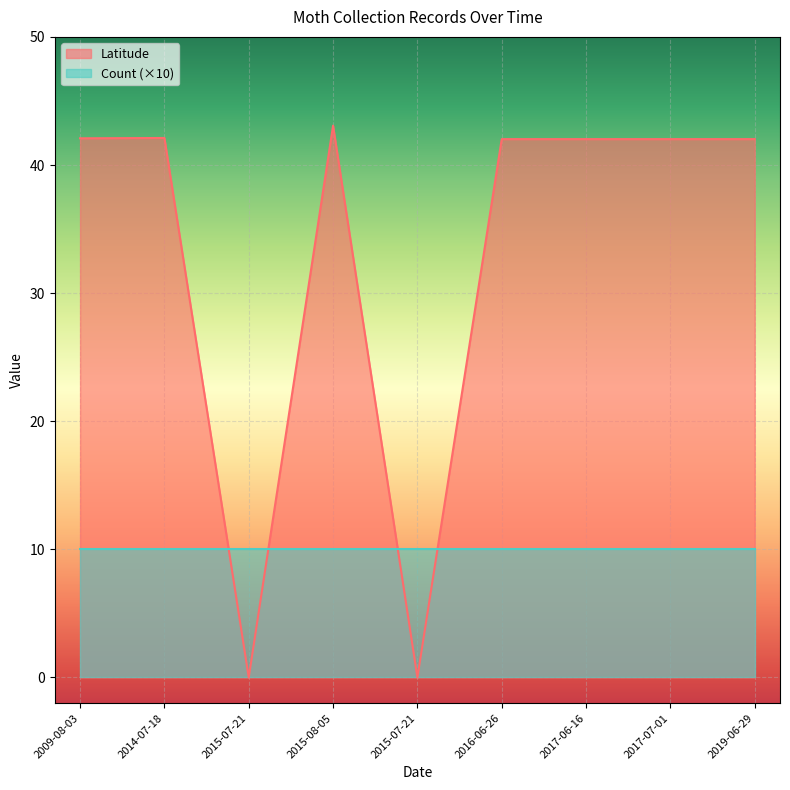

How many positive values are there?

7